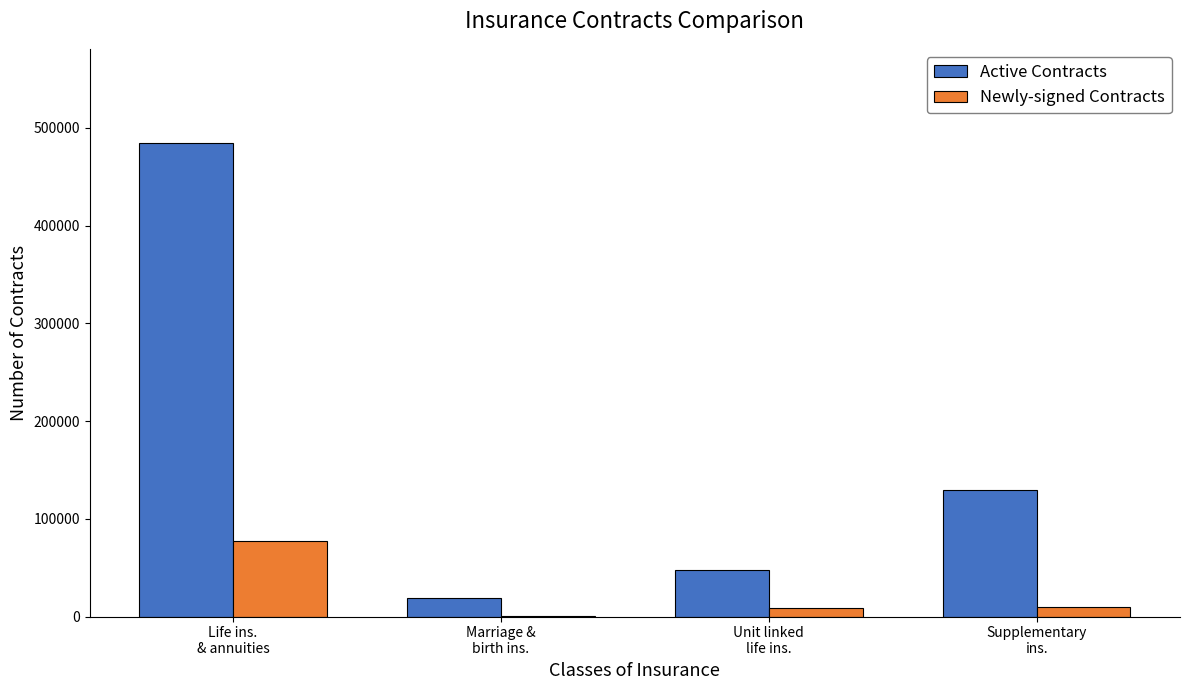

Which series has the widest spread of values?

Active Contracts